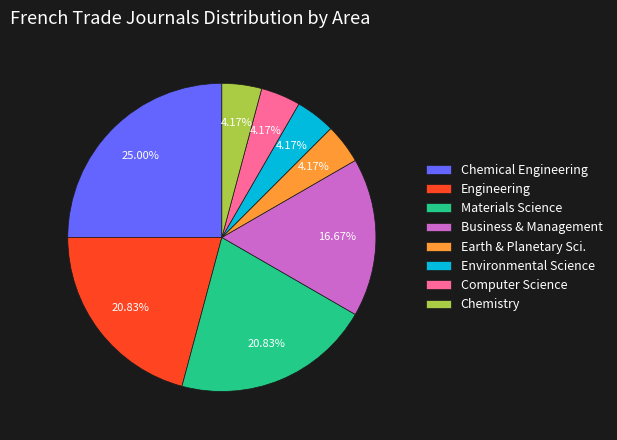

True or false: Chemistry accounts for 4% of the total.

True